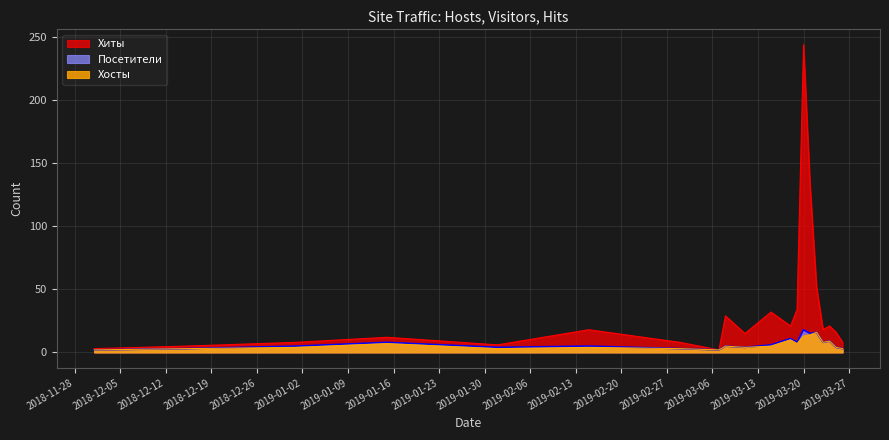

True or false: Посетители and Хосты intersect in this chart.

False